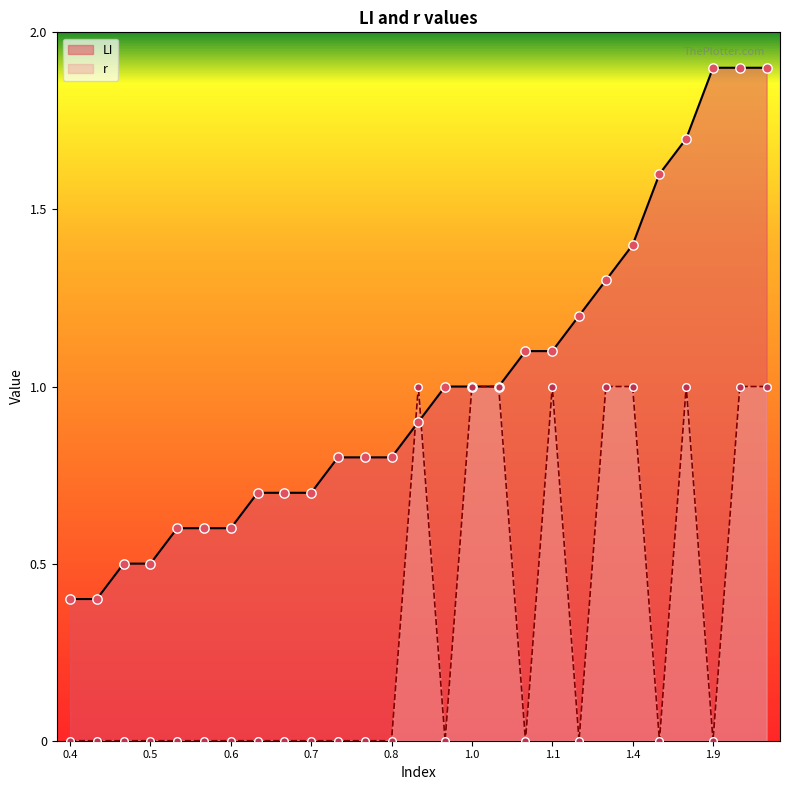

Which series contains the lowest Y value?

r